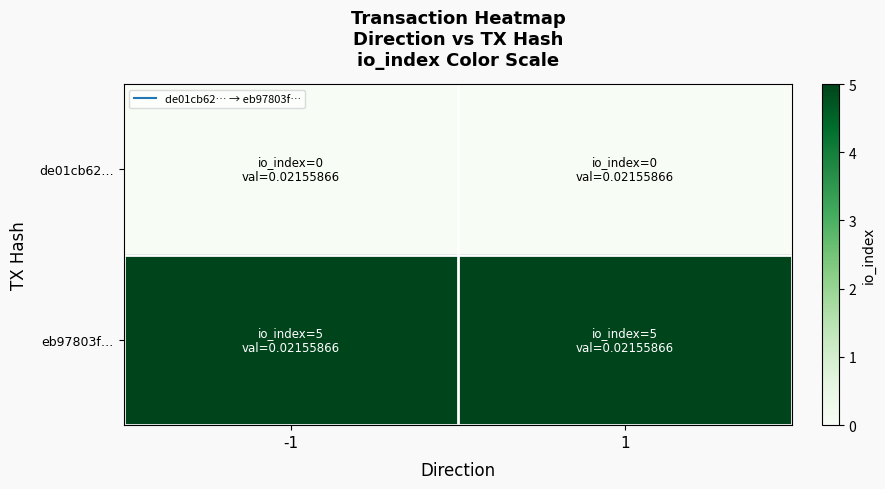

Reading left to right, transcribe all the data shown in this chart.

de01cb62…: -1=0	1=0
eb97803f…: -1=5	1=5